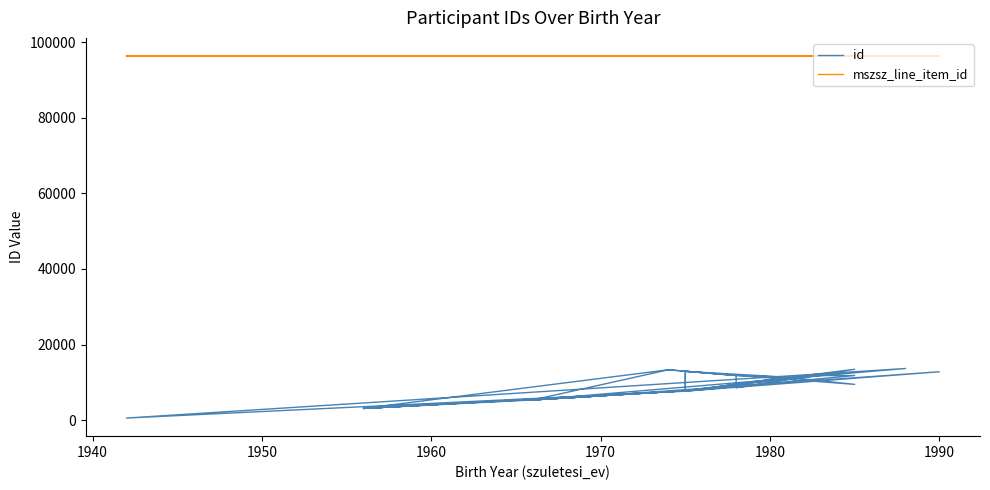

At 1970, list the series in order from largest to smallest.

mszsz_line_item_id, id